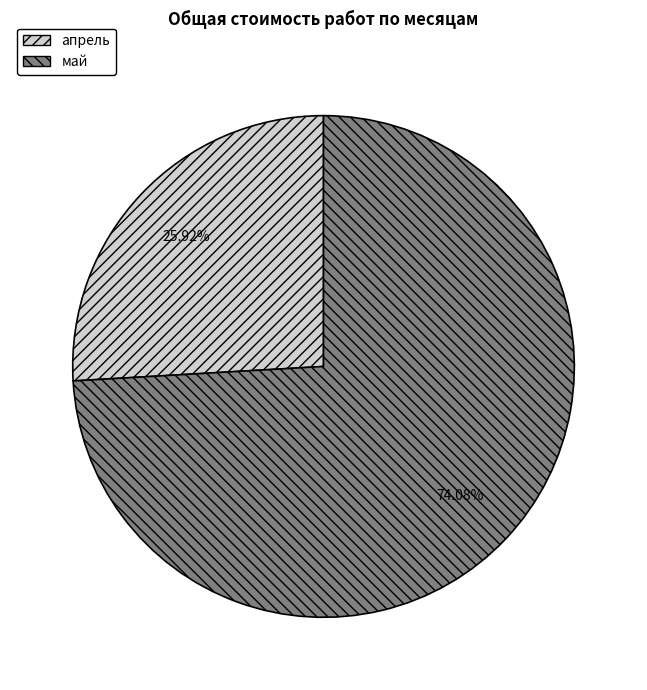

Is it true that май is 81% of the pie?

False